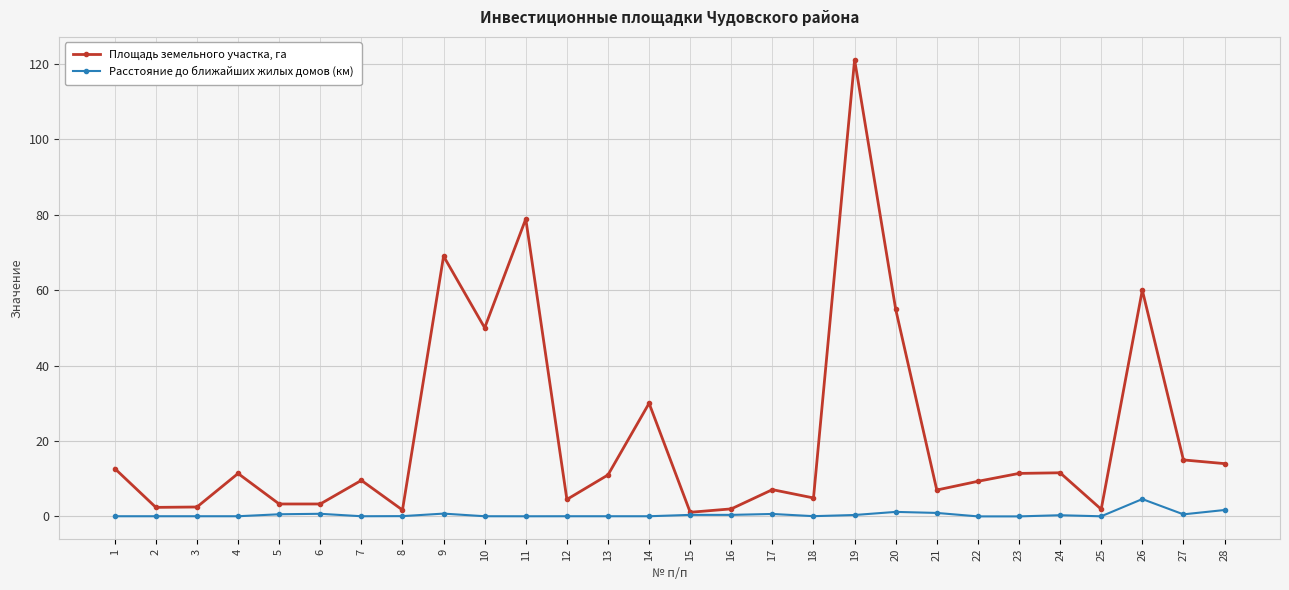

Which series has the largest total across all categories?

Площадь земельного участка, га